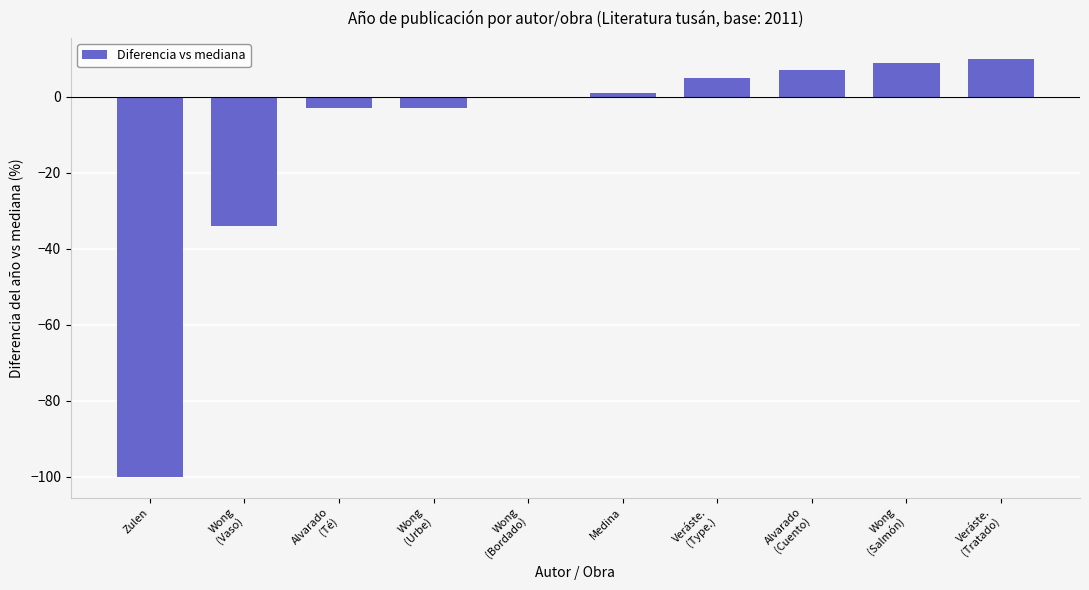

Which has a higher value, Wong
(Bordado) or Medina?

Medina